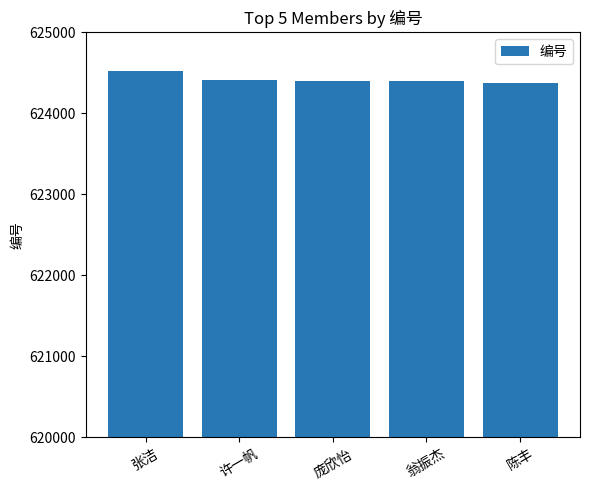

Which has a higher value, 张洁 or 庞欣怡?

张洁